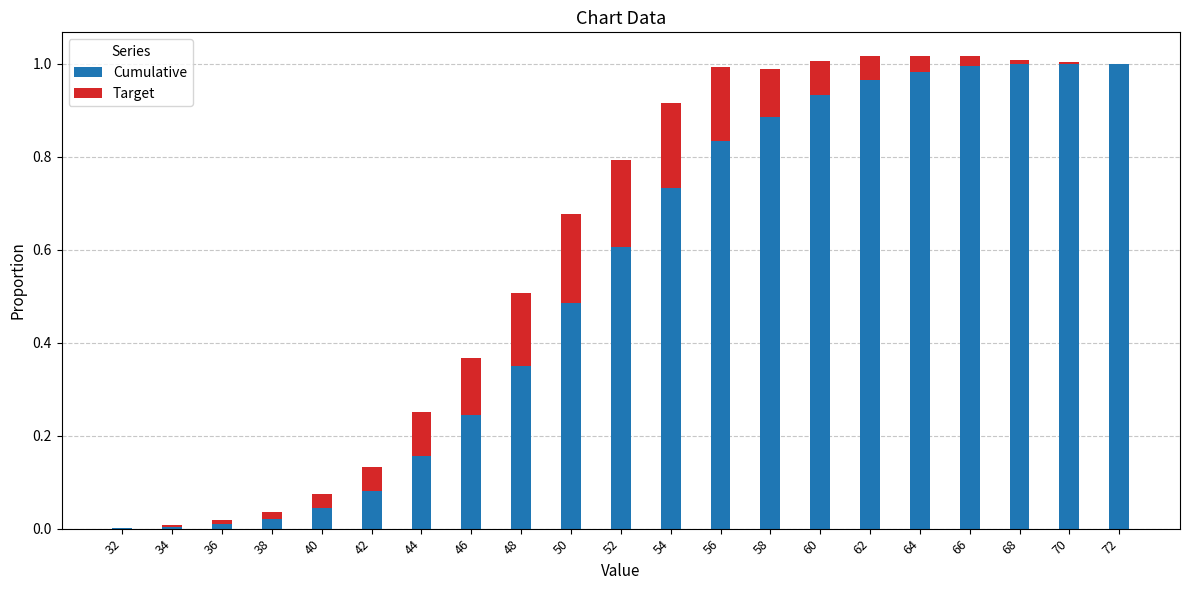

What is the sum of all Cumulative values?

11.3